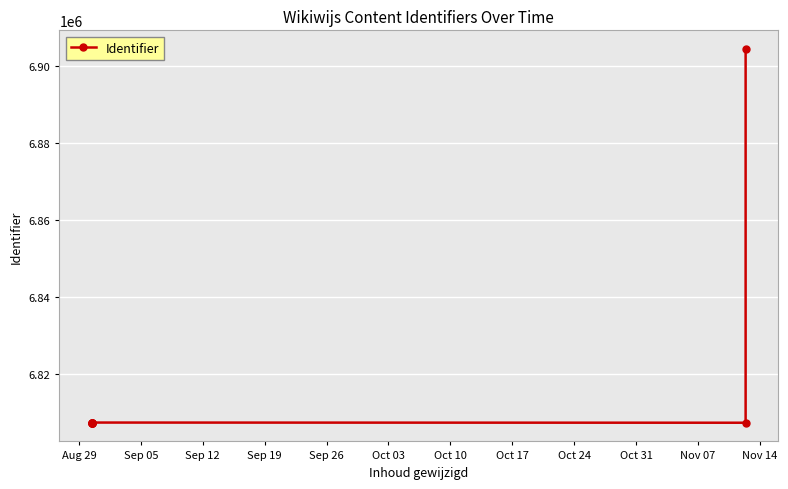

Which has a higher value, Oct 10 or Aug 29?

Aug 29